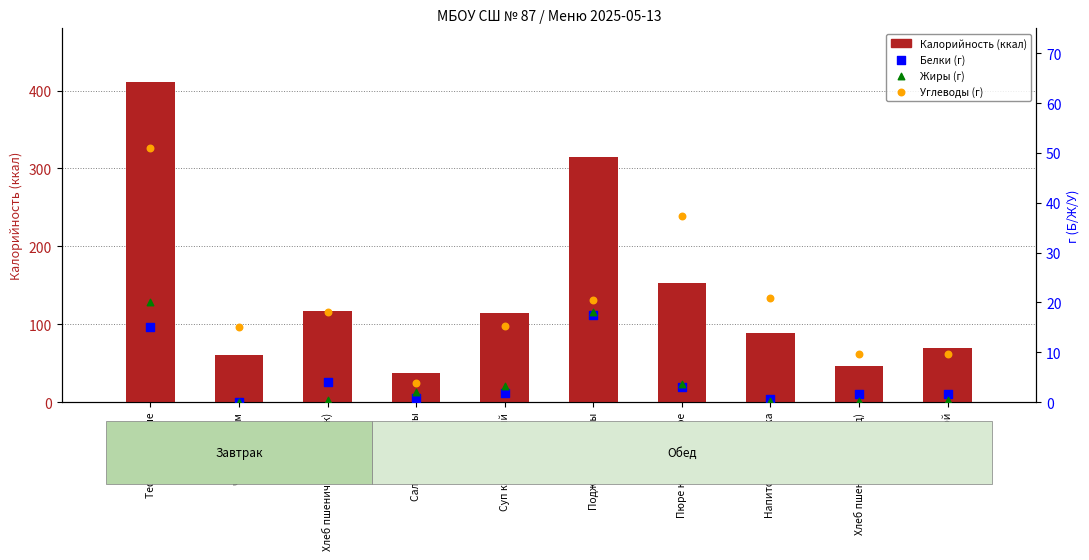

Which series contains the highest Y value?

Калорийность